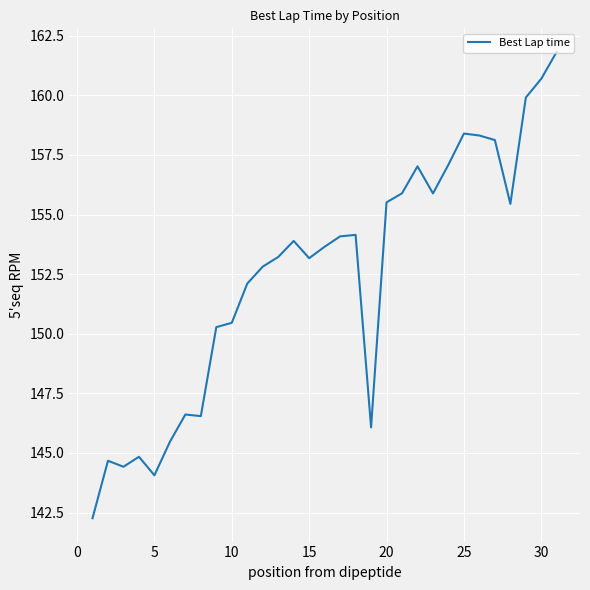

What is the smallest value displayed?

142.3